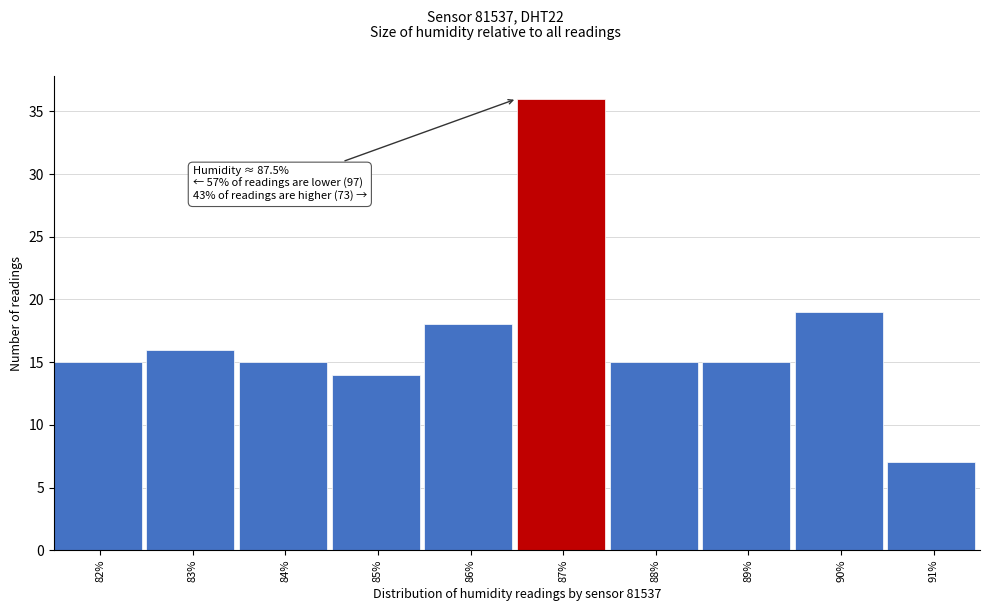

Reading left to right, extract all data points from this chart.

82%=15	83%=16	84%=15	85%=14	86%=18	87%=36	88%=15	89%=15	90%=19	91%=7